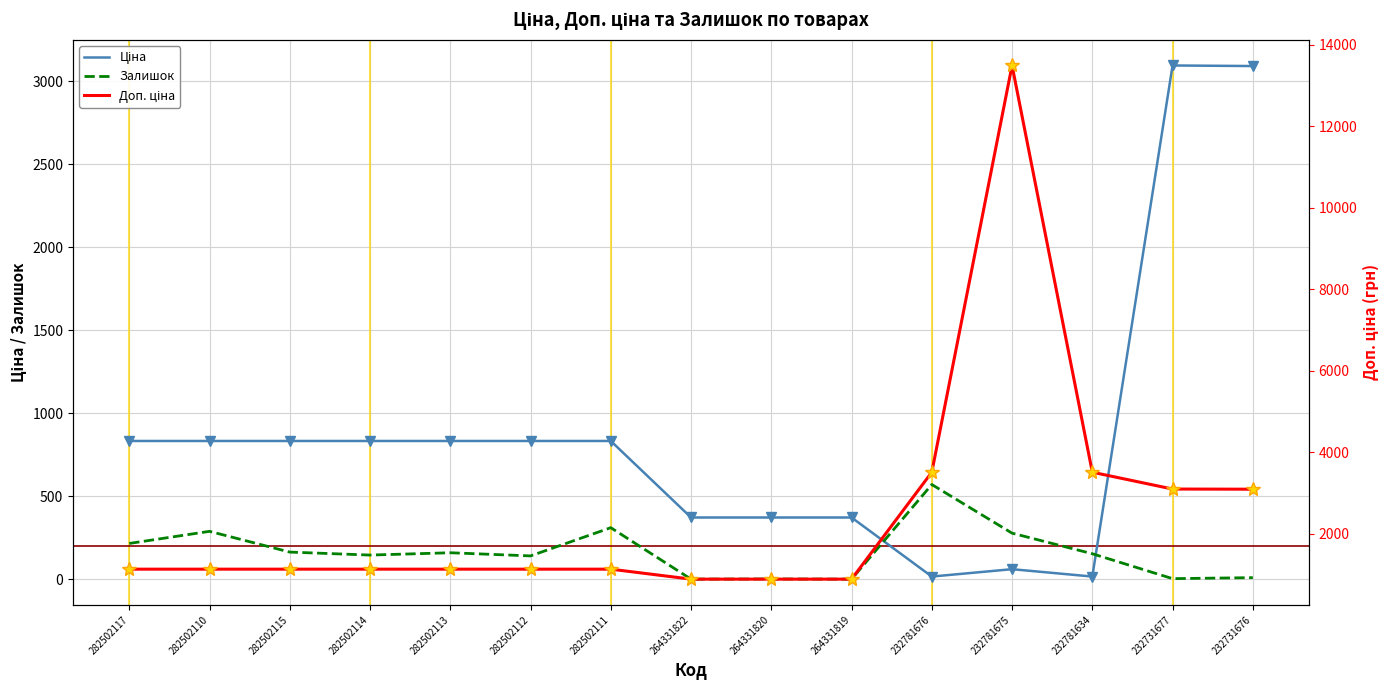

What is the difference between the maximum and minimum values in the Залишок series?

570.0